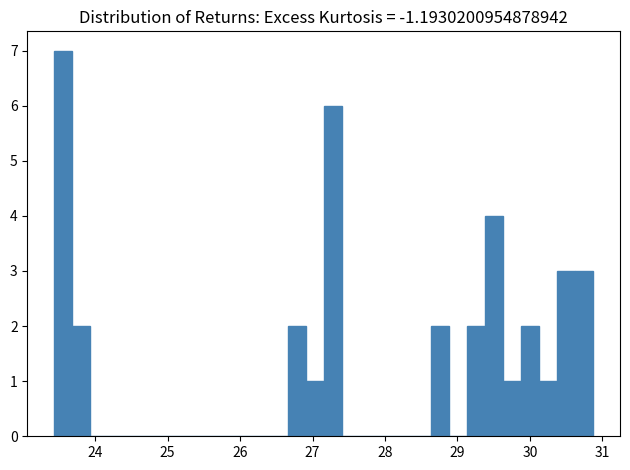

Read against the x-axis, roughly where is the centre of the tallest bar?

23.6